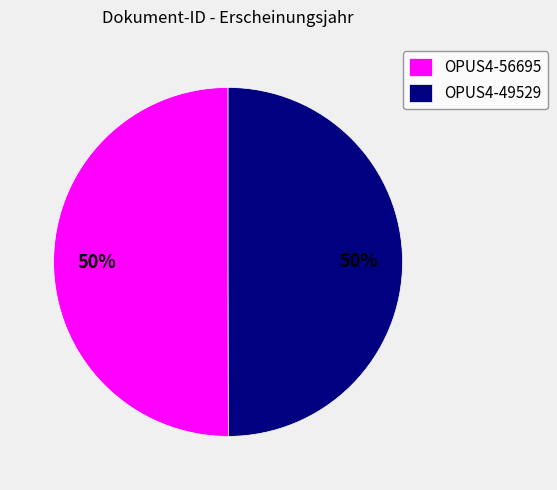

Combined, do OPUS4-49529 and OPUS4-56695 account for over 50%?

Yes